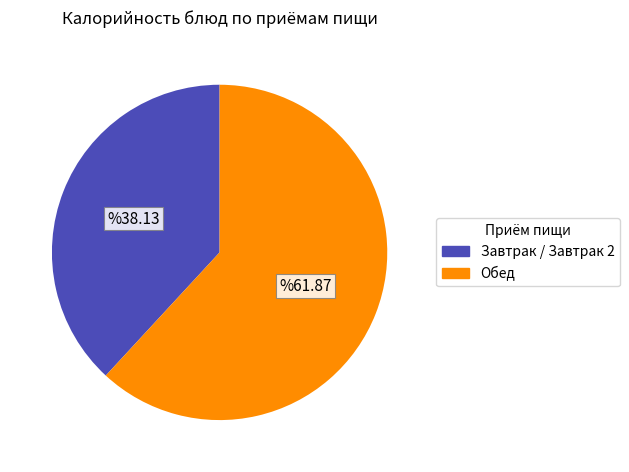

What is the largest slice in the pie chart?

Обед